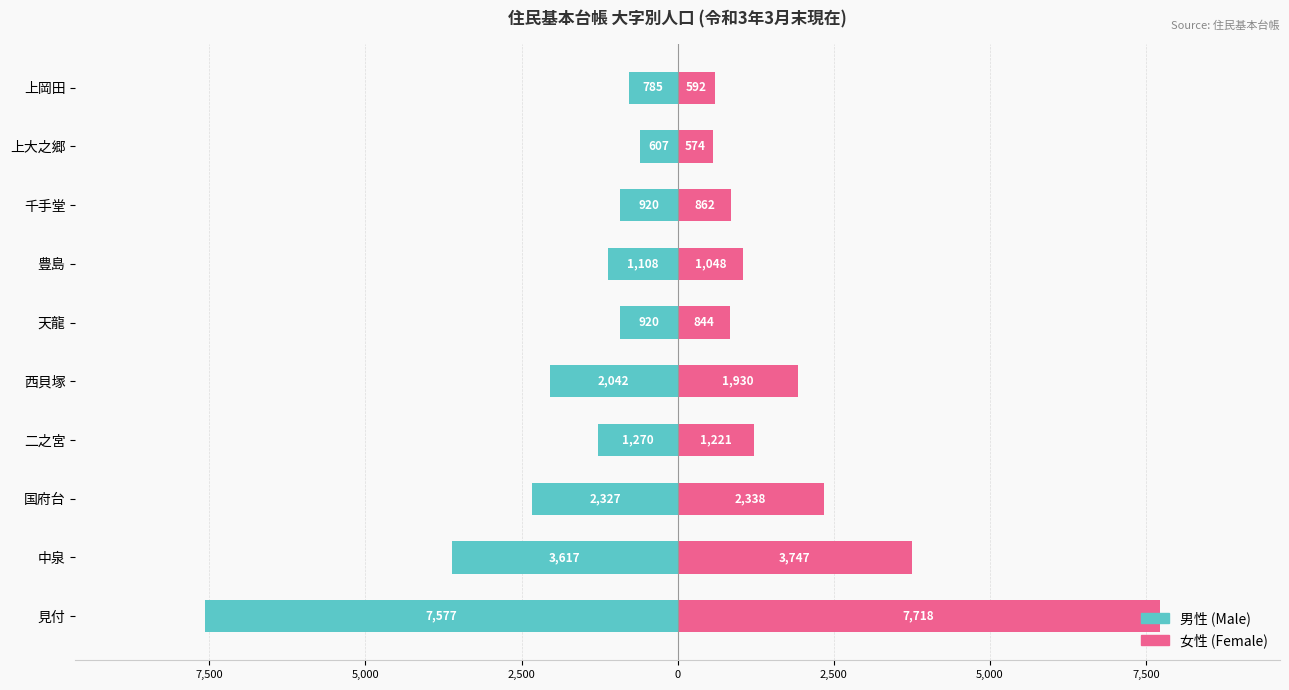

Is it true that 男性 (Male) equals -2042 at 西貝塚?

True